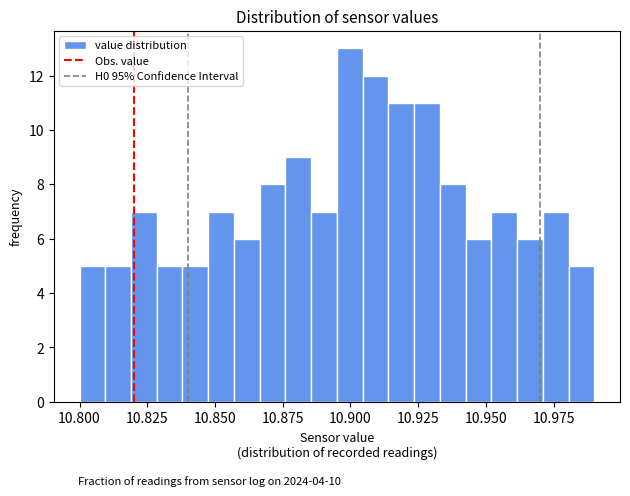

Read against the x-axis, roughly where is the centre of the tallest bar?

10.900